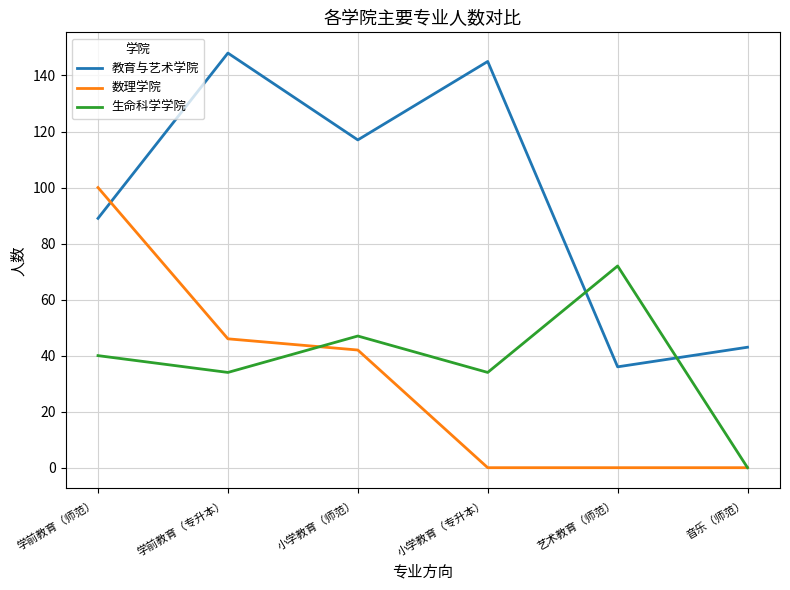

After their last crossing, which series has the higher values: 教育与艺术学院 or 数理学院?

教育与艺术学院